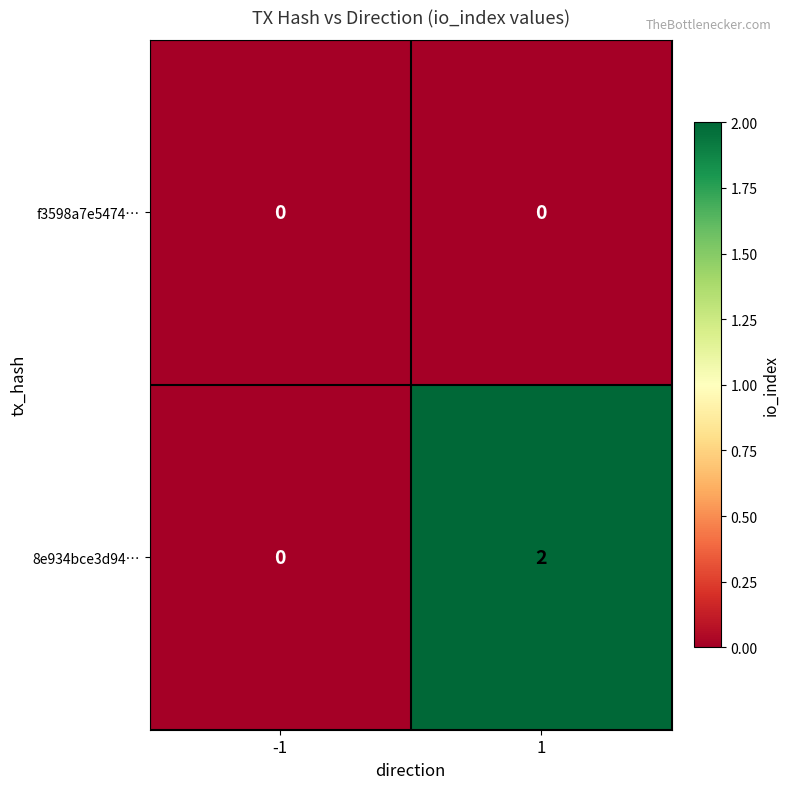

Reading left to right, list all the values displayed in this chart.

f3598a7e5474…: 0	0
8e934bce3d94…: 0	2